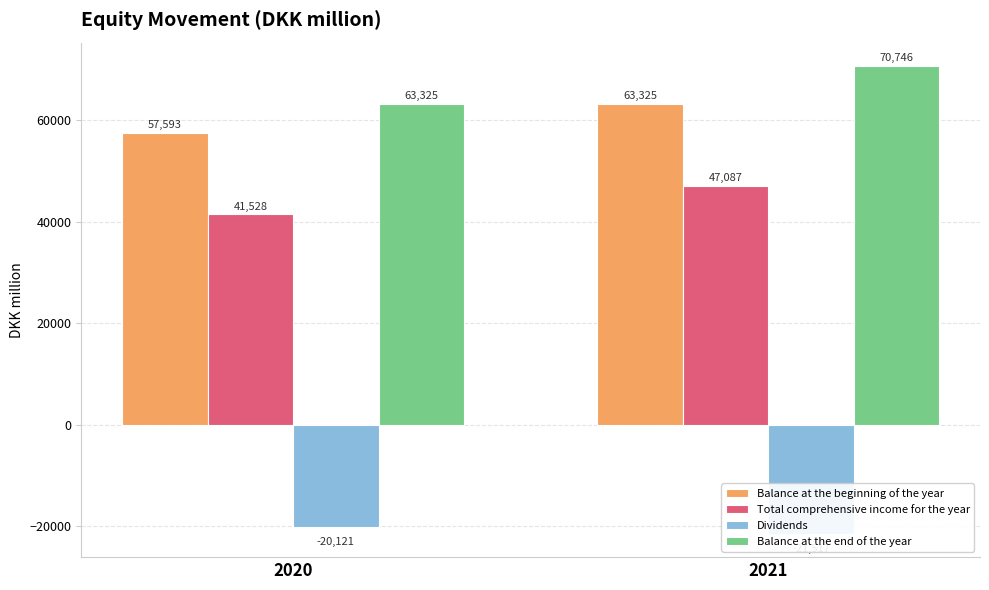

Where is Balance at the beginning of the year nearest to the value 60459?

2020